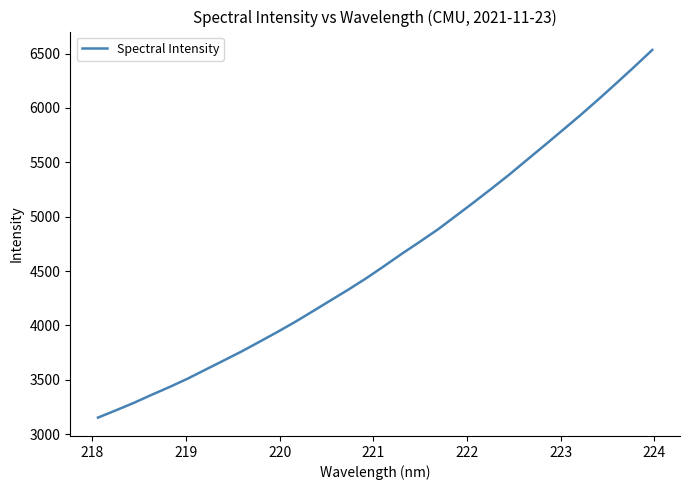

Count the number of data series in this chart.

1